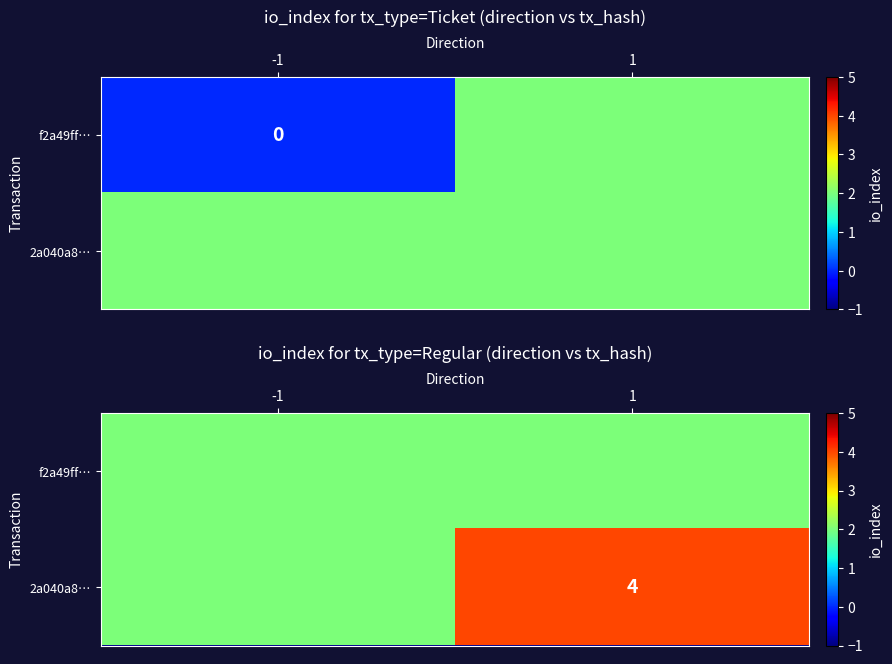

What is the spread (max minus min) of values at 1?

2